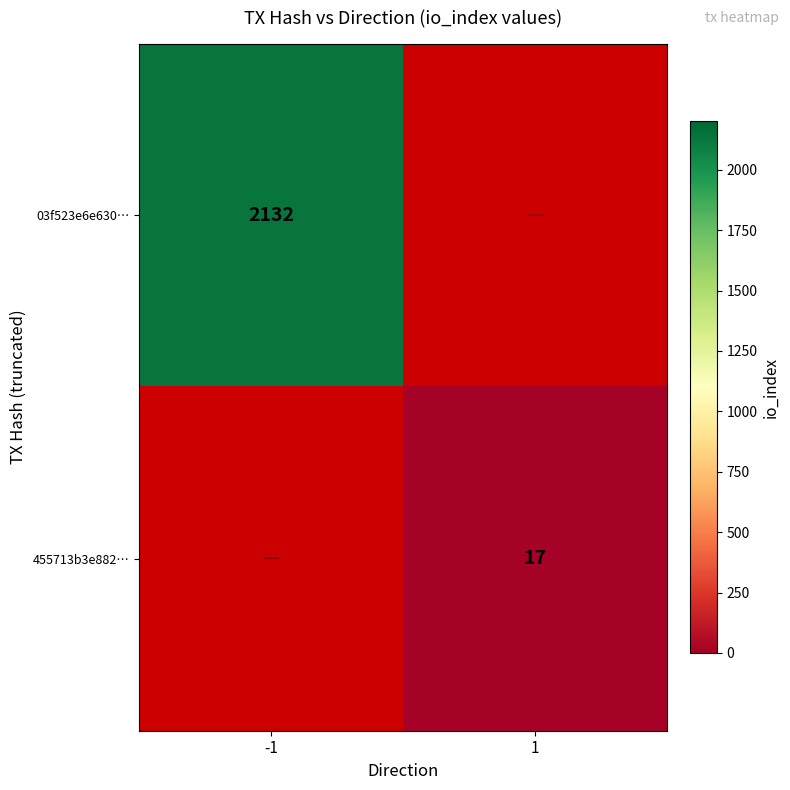

What is the maximum value shown in the chart?

2132.0